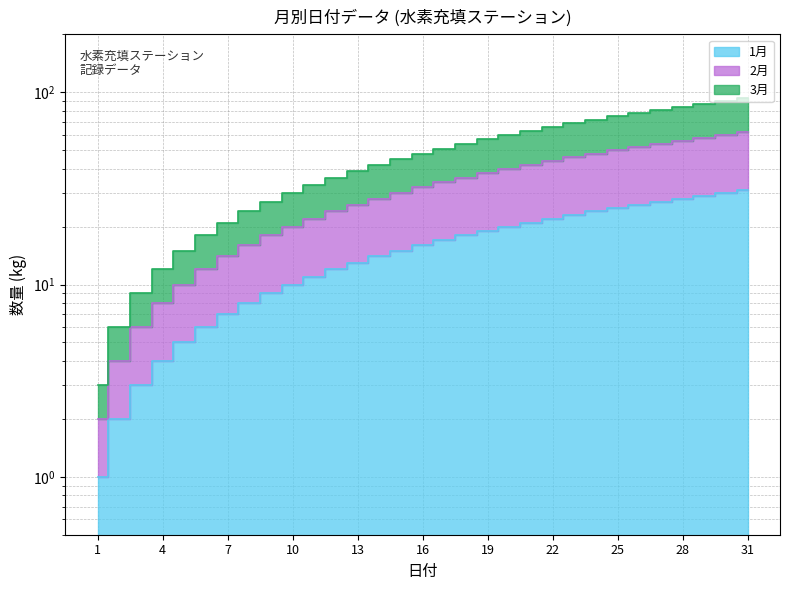

How many lines are shown in the chart?

3